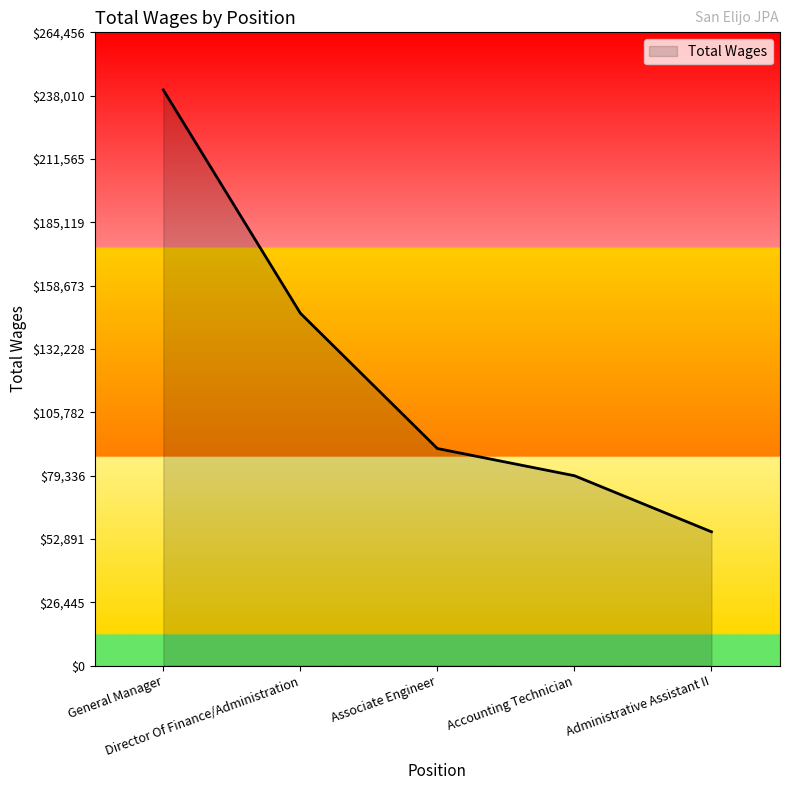

True or false: the data has more than 1 interior local peaks.

False